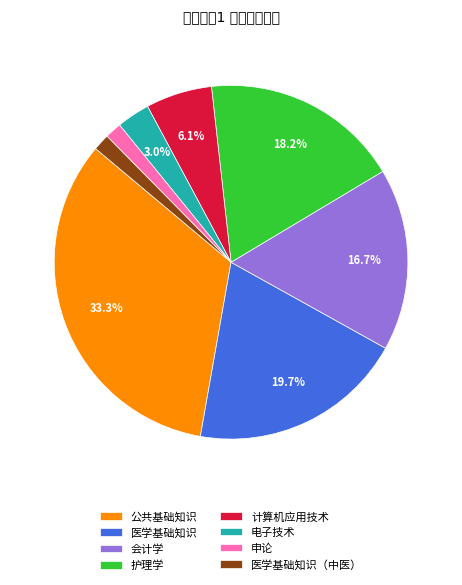

Count the number of slices in the pie.

8